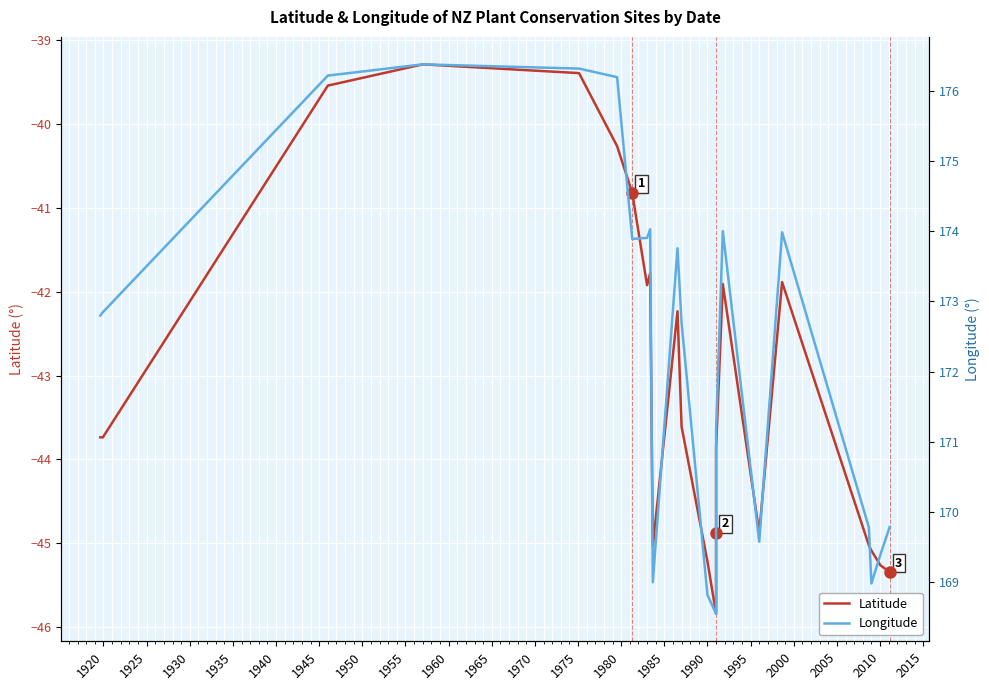

How many data points in Latitude are above -43?

10